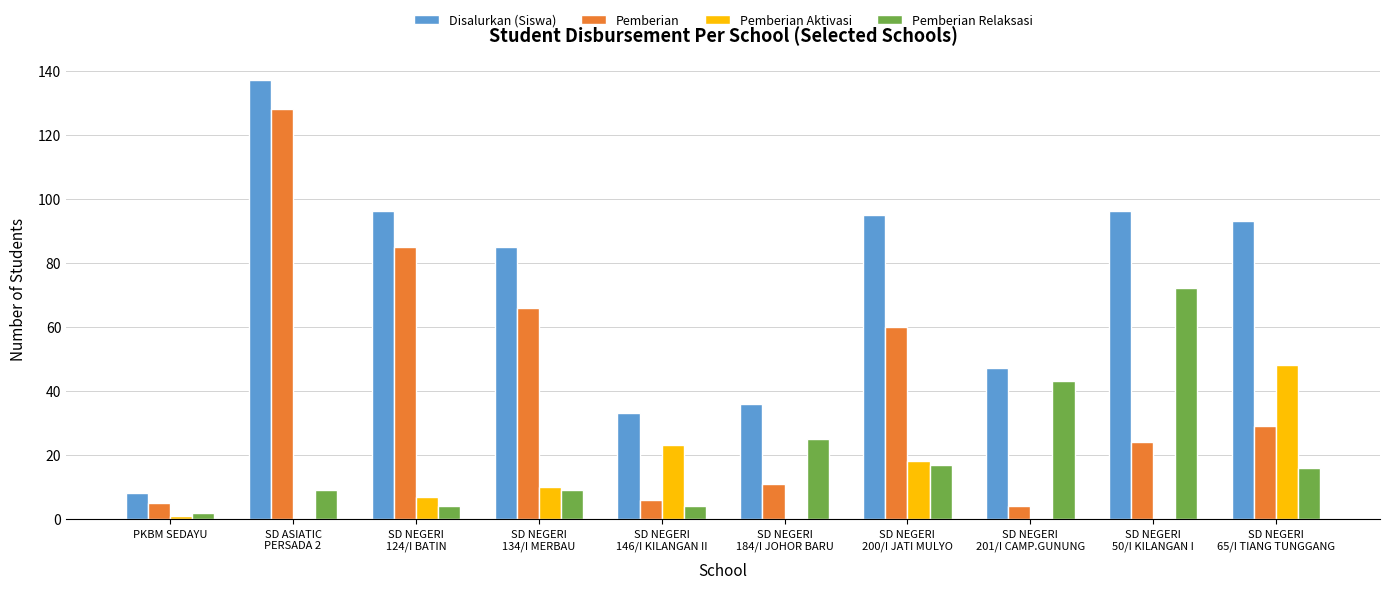

Which series has the largest range (max minus min)?

Disalurkan (Siswa)